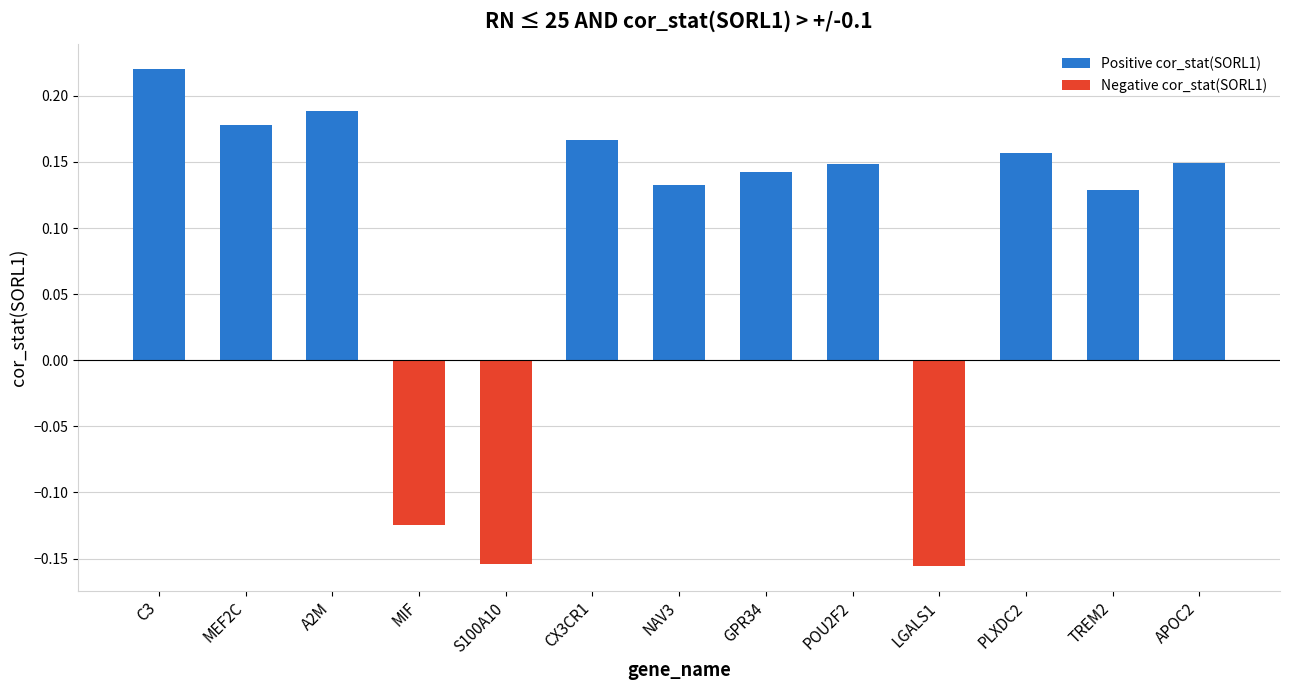

What is the difference between the maximum and second lowest values?

0.4